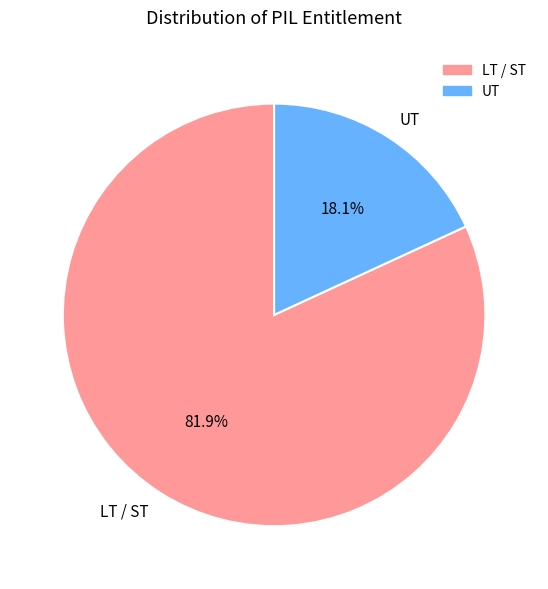

Rank the categories by value from lowest to highest.

UT, LT / ST